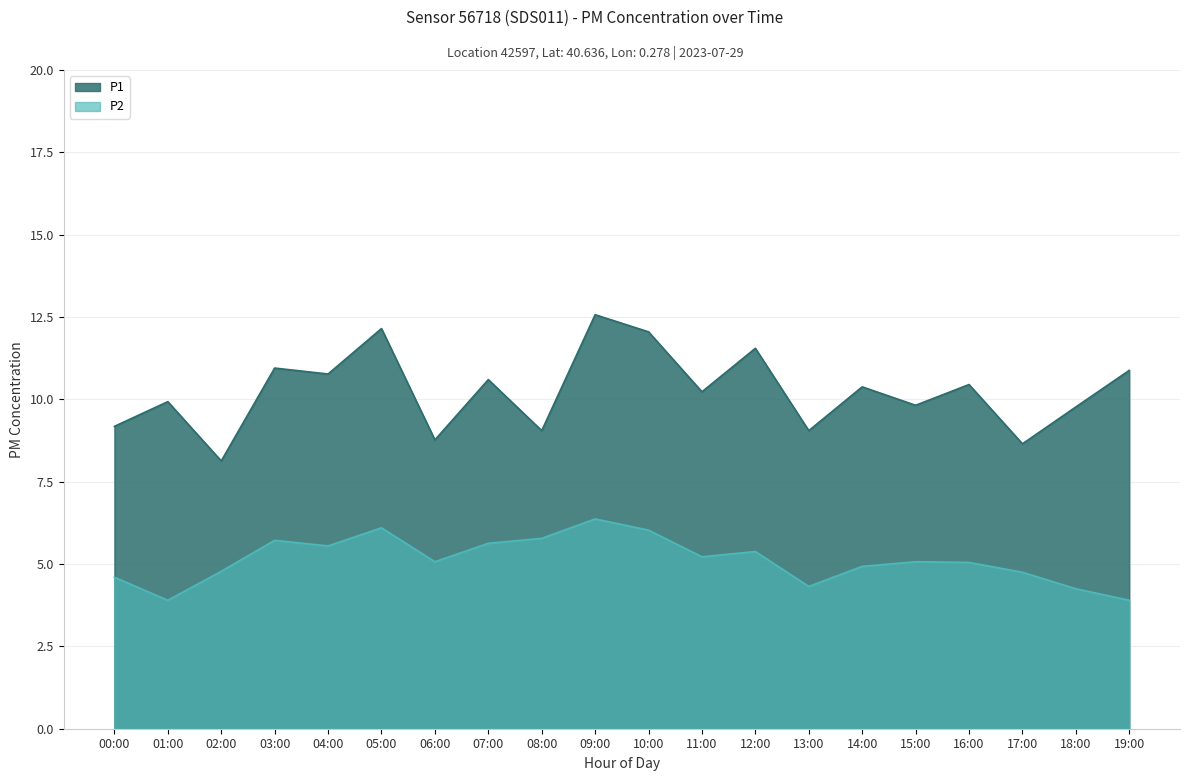

Reading right to left, list all the values displayed in this chart.

P1: 19:00=10.9	18:00=9.8	17:00=8.7	16:00=10.4	15:00=9.8	14:00=10.4	13:00=9.1	12:00=11.6	11:00=10.2	10:00=12.1	09:00=12.6	08:00=9.1	07:00=10.6	06:00=8.8	05:00=12.2	04:00=10.8	03:00=10.9	02:00=8.1	01:00=9.9	00:00=9.2
P2: 19:00=3.9	18:00=4.2	17:00=4.8	16:00=5.0	15:00=5.1	14:00=4.9	13:00=4.3	12:00=5.4	11:00=5.2	10:00=6.0	09:00=6.4	08:00=5.8	07:00=5.6	06:00=5.1	05:00=6.1	04:00=5.5	03:00=5.7	02:00=4.8	01:00=3.9	00:00=4.6